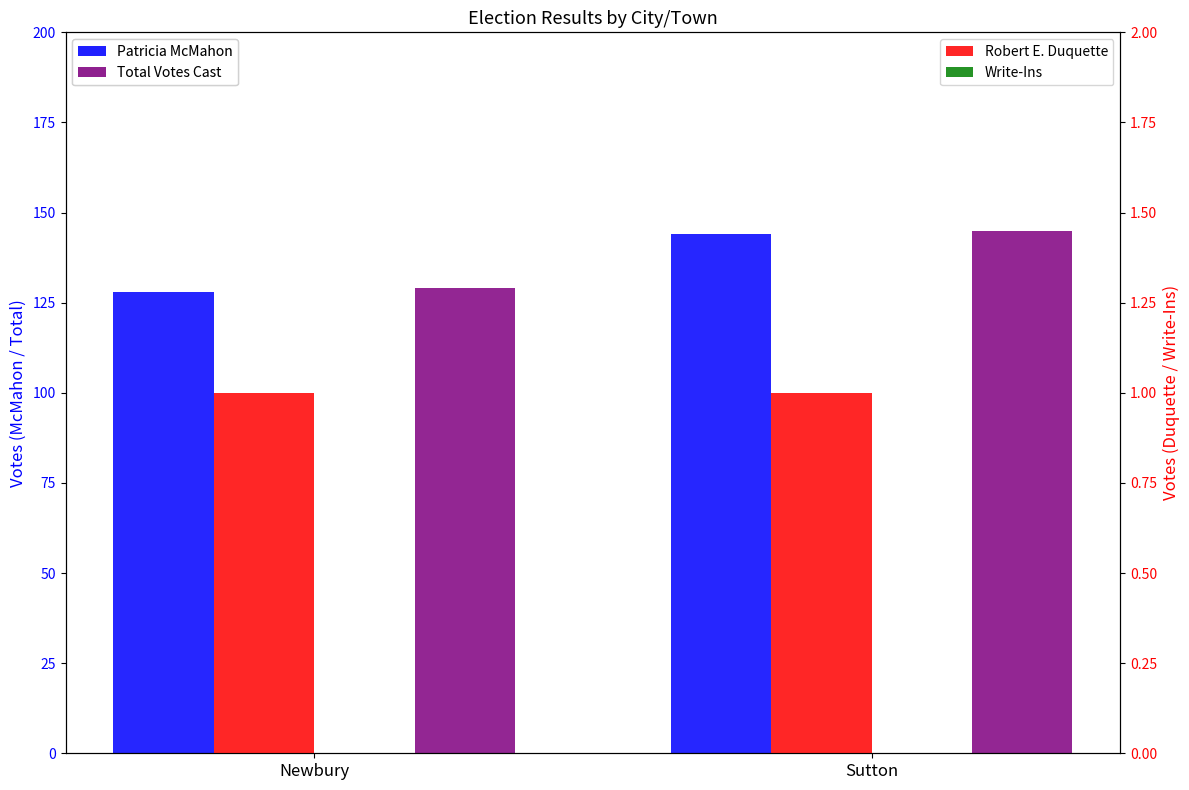

What is the label of the 1st bar from the left?

Newbury